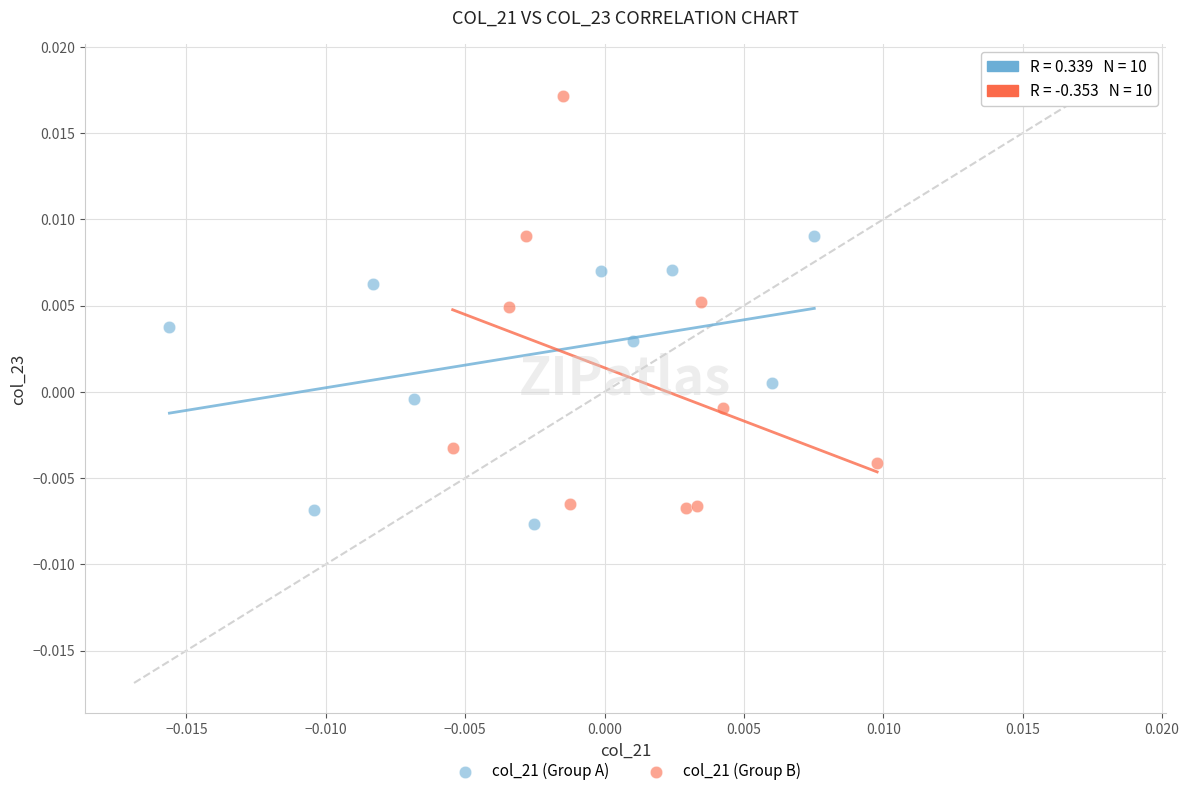

Which series reaches the minimum Y coordinate?

col_21 (Group A)